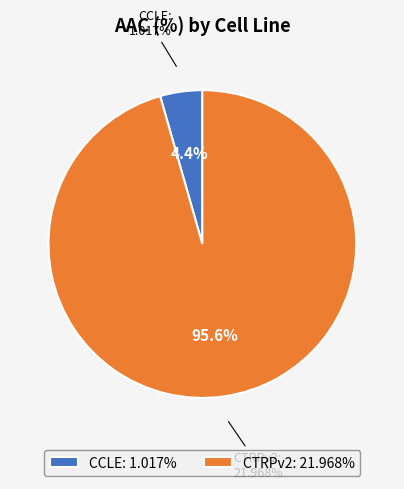

Approximately how many times larger is the value at CTRPv2 compared to CCLE?

21.6